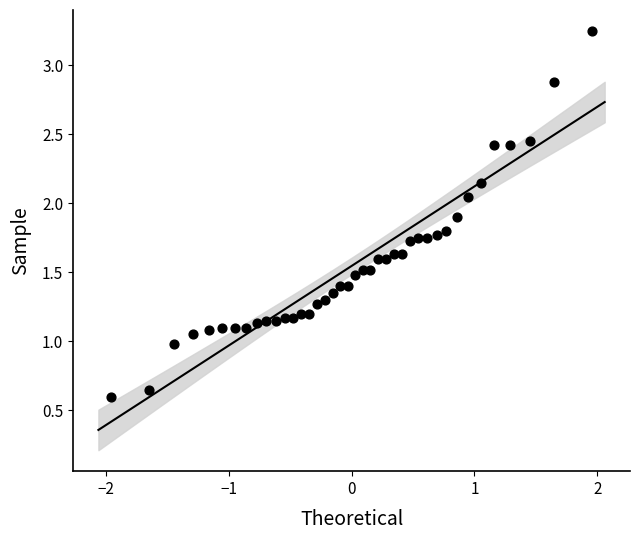

What is the range of X values (max minus min)?

3.9